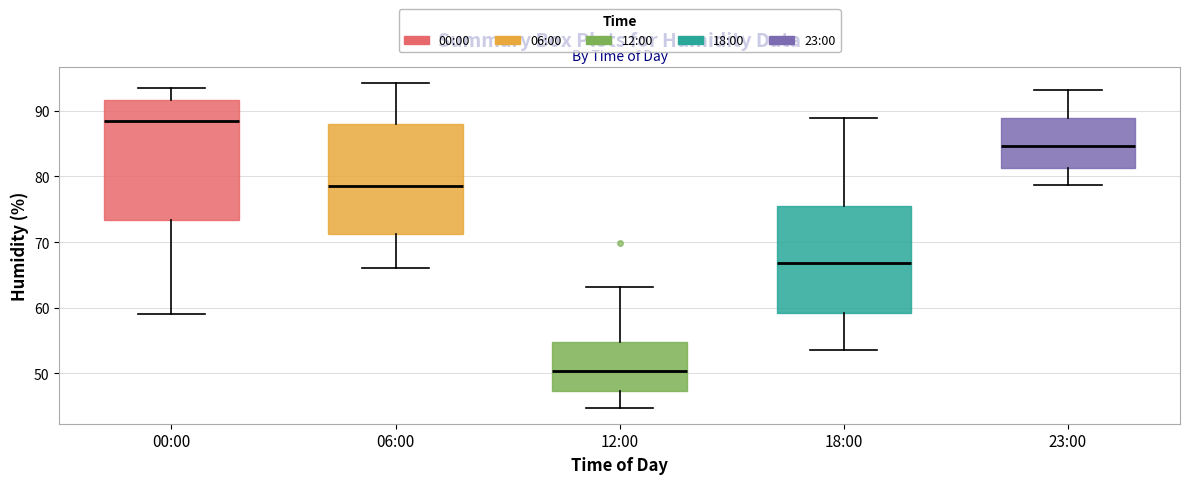

Reading left to right, transcribe this box plot: for each box, give where its median line is, the range the box spans, and where its two whiskers end, as read against the y-axis. The values are not printed on the chart, so give them approximately, as read against the axis.

00:00: median 89, box 73 to 92, whiskers 59 to 94
06:00: median 79, box 71 to 88, whiskers 66 to 94
12:00: median 50, box 47 to 55, whiskers 45 to 63
18:00: median 67, box 59 to 75, whiskers 54 to 89
23:00: median 85, box 81 to 89, whiskers 79 to 93